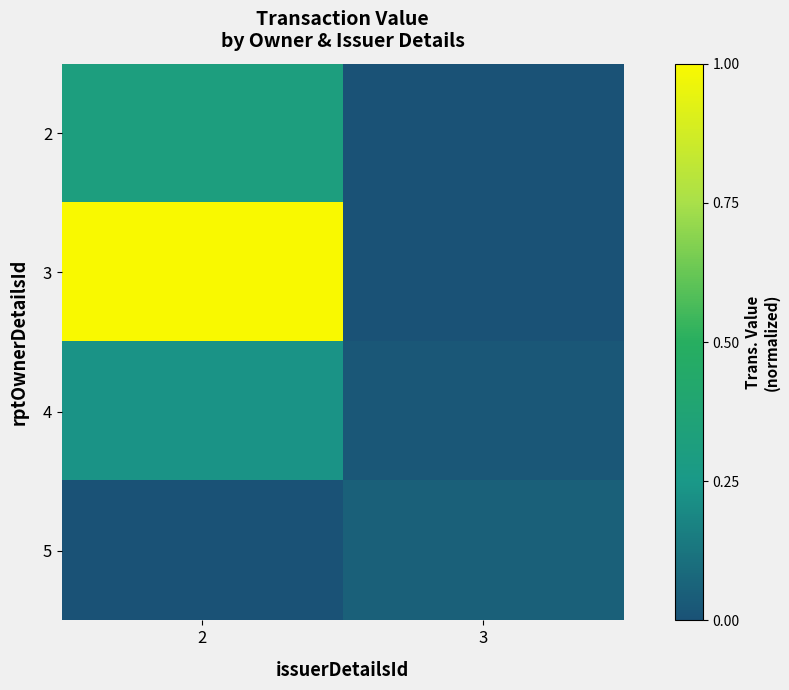

Rank the series at 3 from highest to lowest value.

5, 4, 2, 3